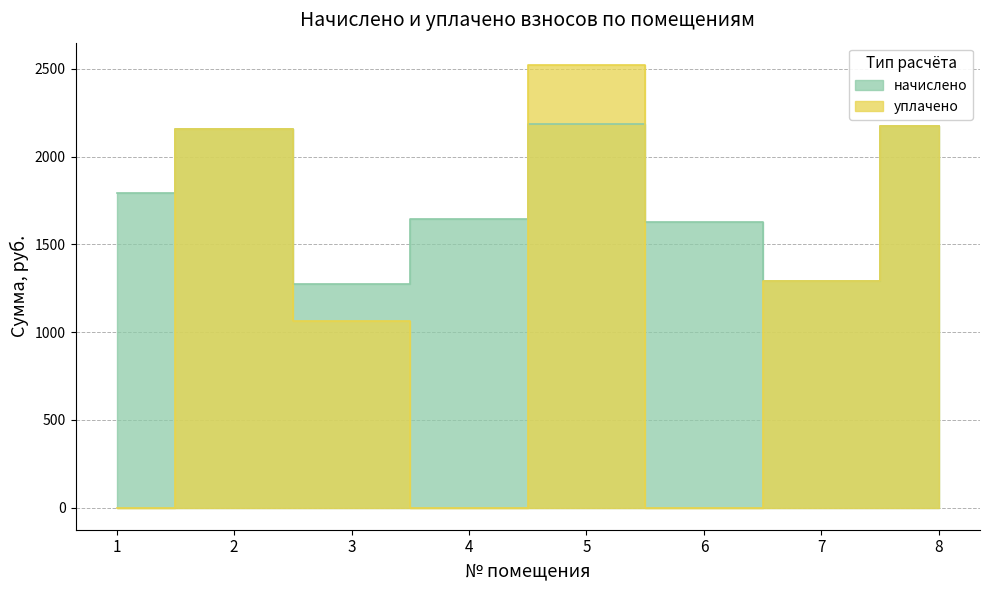

Where is уплачено nearest to the value 1261?

7